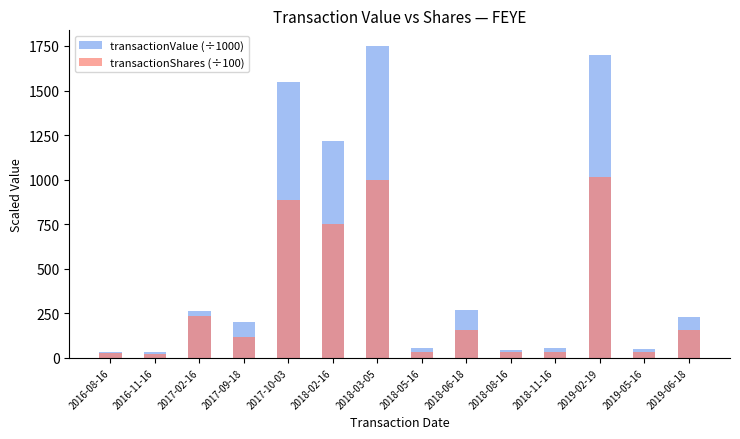

How many groups of bars are there?

14